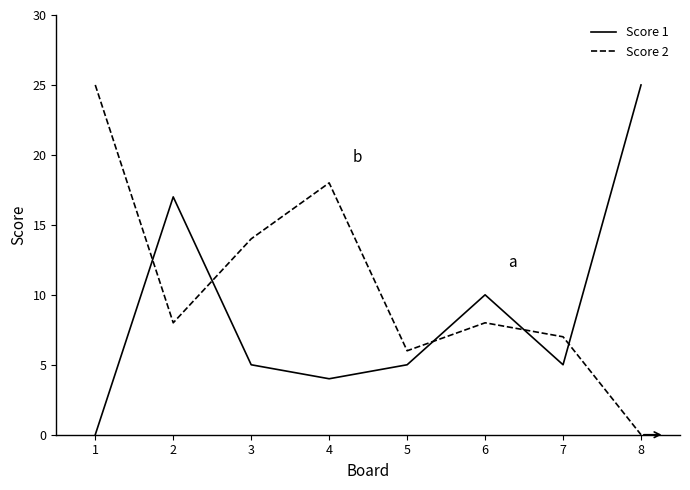

Where is the first local minimum for Score 1?

4